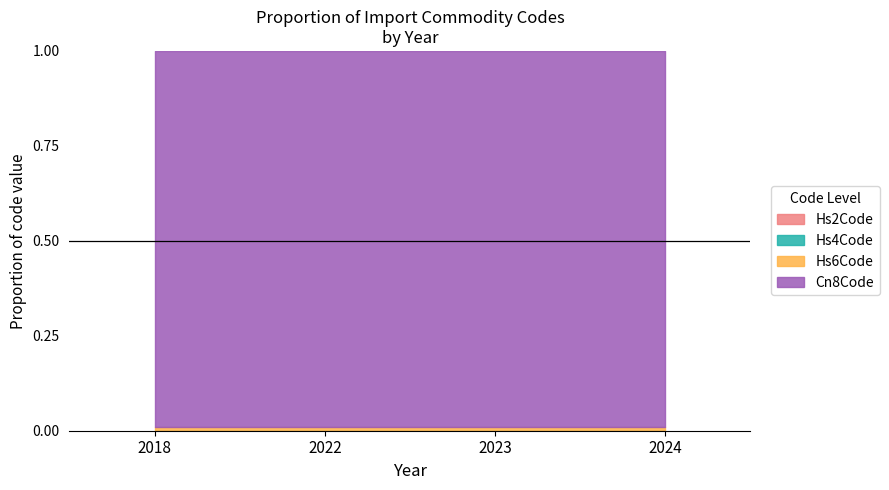

True or false: Cn8Code and Hs2Code intersect in this chart.

False